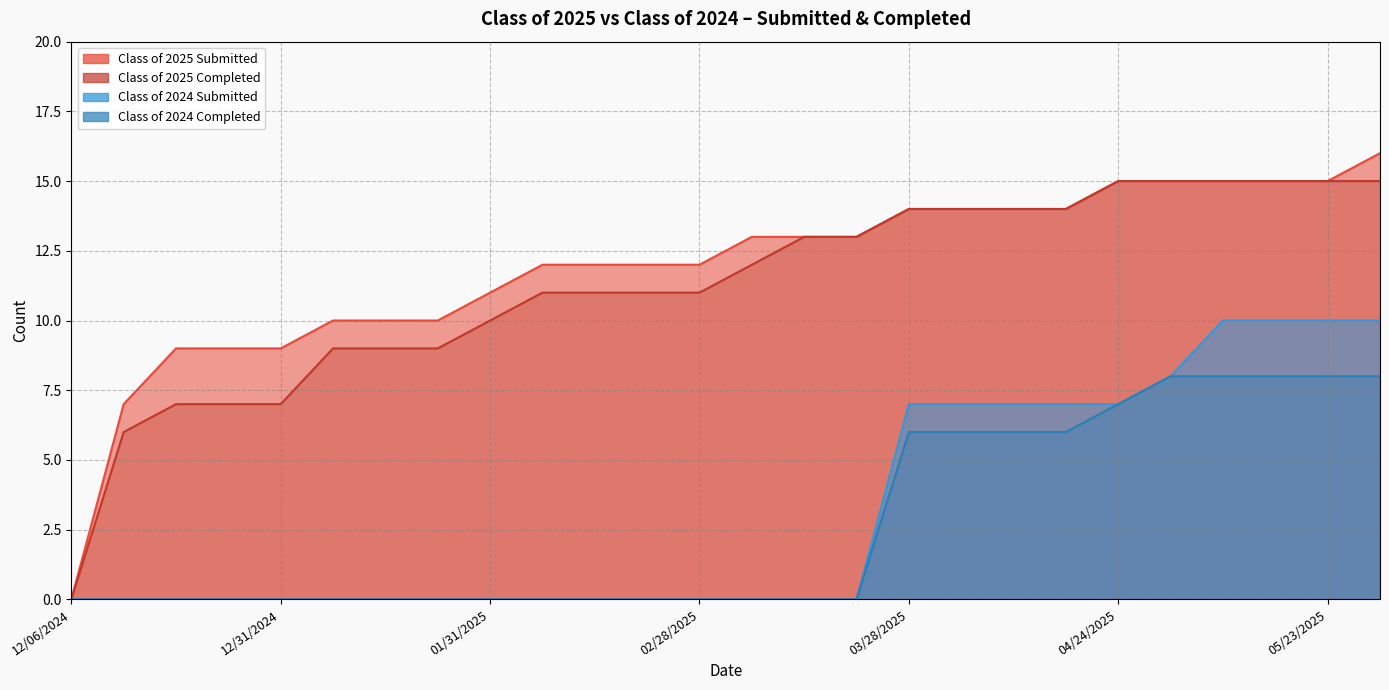

Is it true that Class of 2024 Completed equals 2 at 04/11/2025?

False